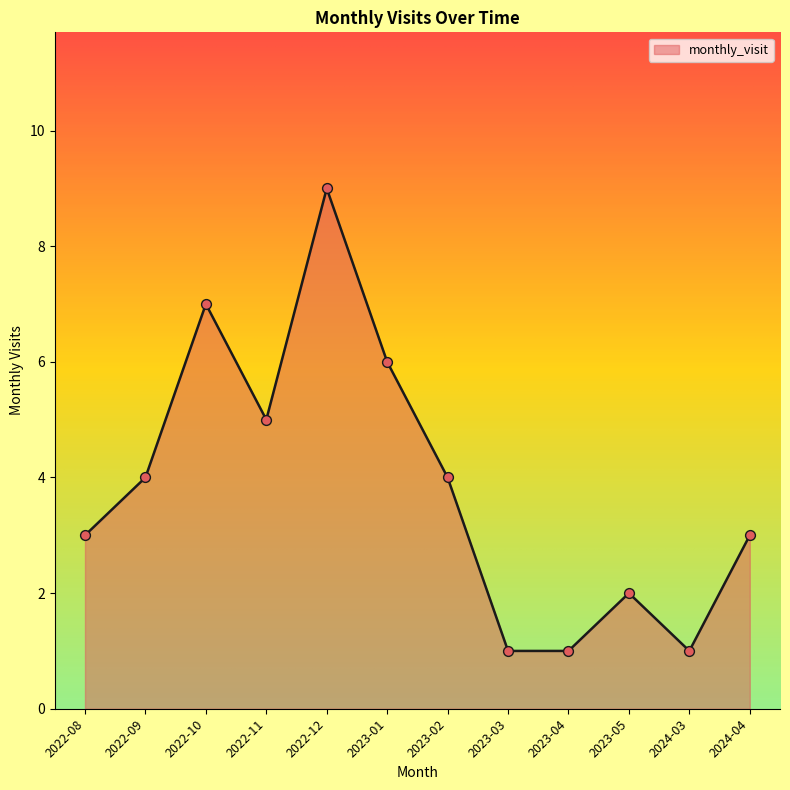

Which has a higher value, 2022-08 or 2022-10?

2022-10